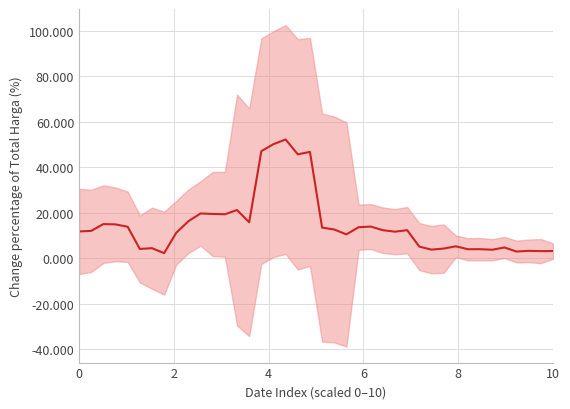

How many interior local valleys (lower than both neighbors) does the data have?

12